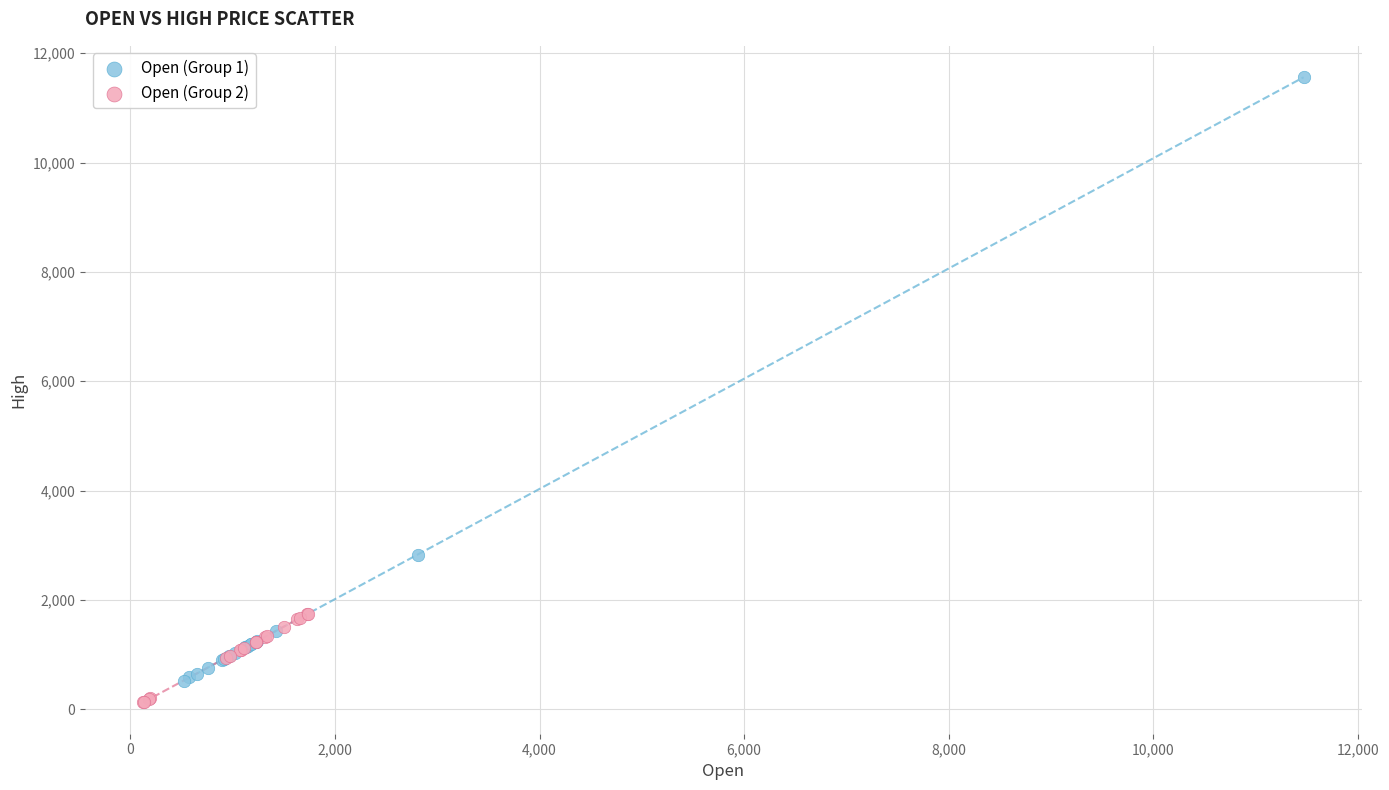

Which series reaches the minimum Y coordinate?

Open (Group 2)